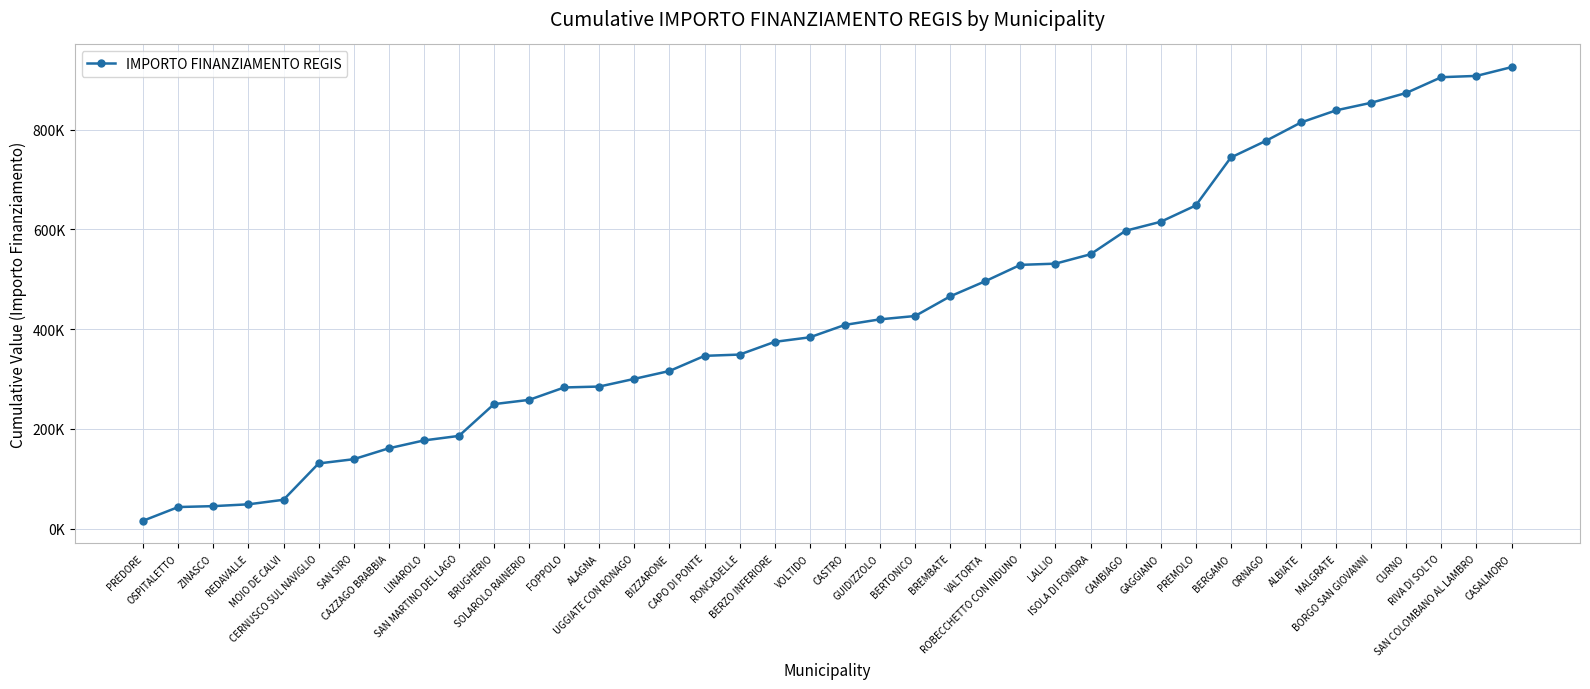

Reading right to left, extract all data points from this chart.

925253	907650	905079	873515	853804	838629	814349	777498	744075	647930	615152	597155	550020	531203	528775	495997	465647	426225	419548	408407	383520	374415	348921	346350	316000	300218	284792	282971	258084	249586	185851	176746	160964	139112	130614	57774	48669	45027	43206	15782